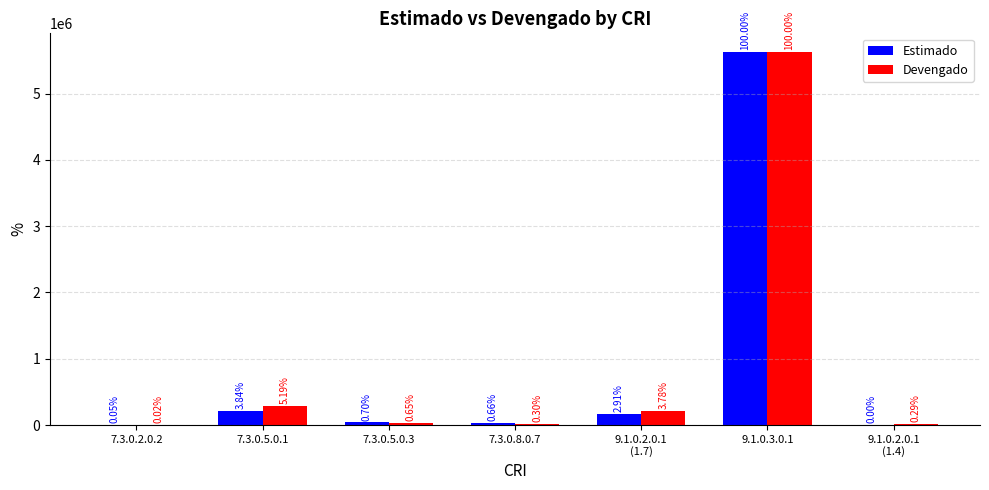

What value does the Estimado series have at 7.3.0.2.0.2?

3090.0